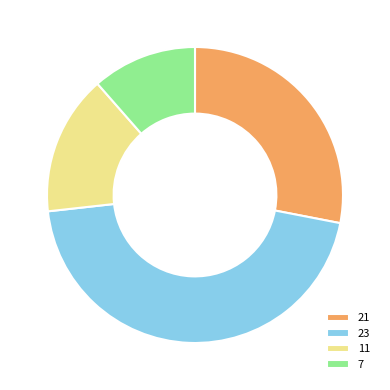

What is the largest slice in the pie chart?

23